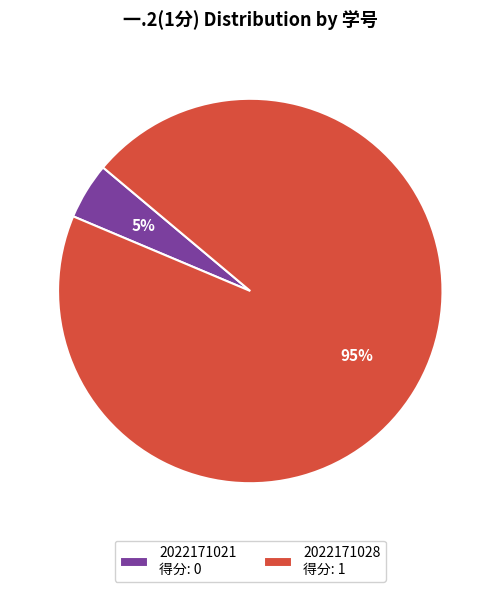

Does any single category account for the majority?

Yes